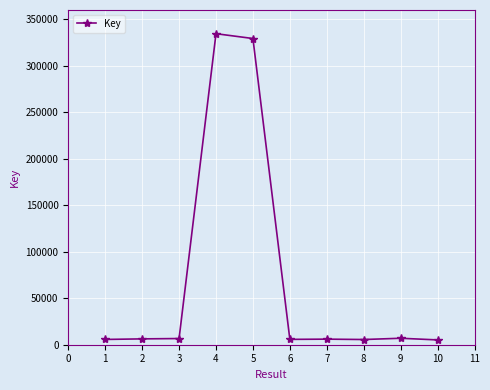

What is the change in value from 2 to 3?

+361